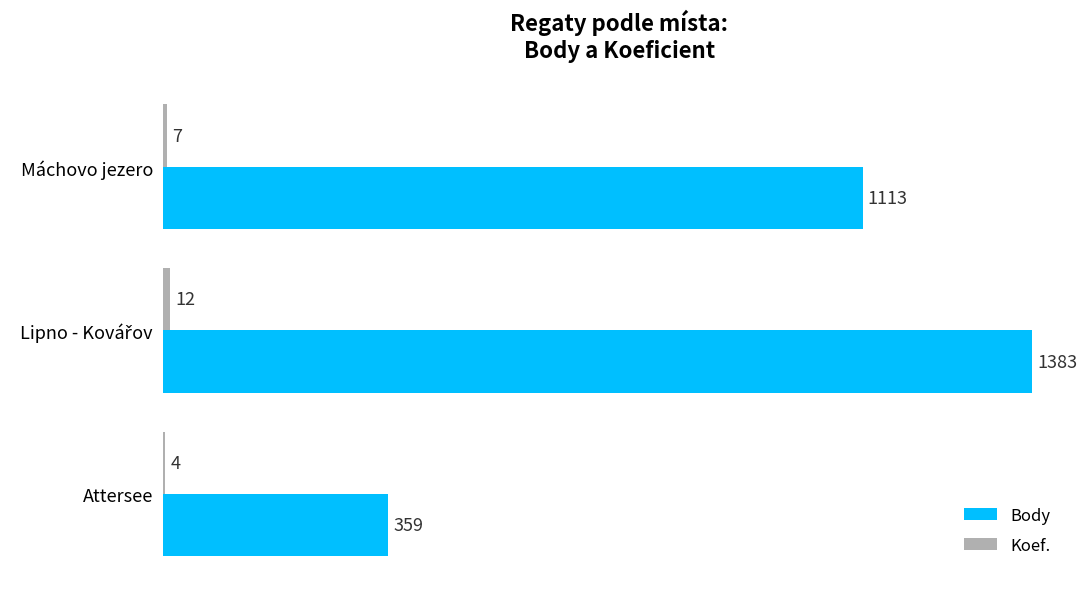

What is the total value across all series at Máchovo jezero?

1120